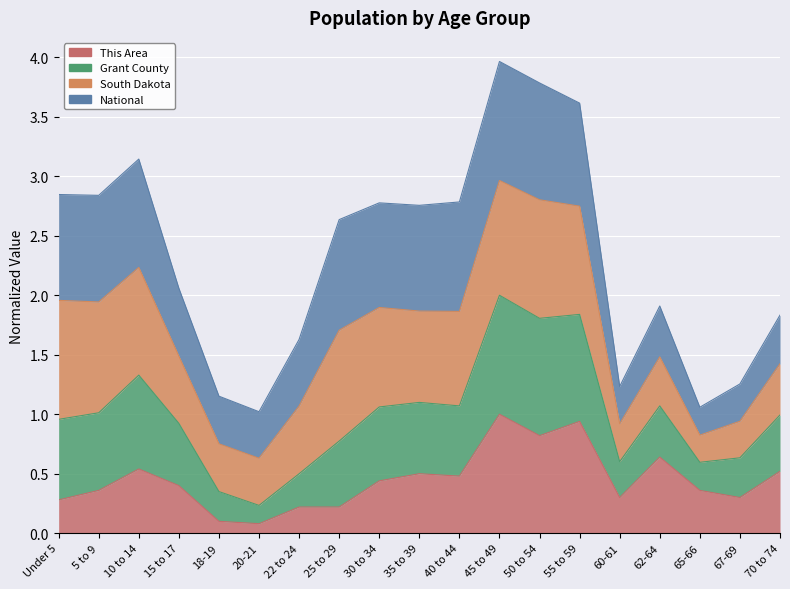

What is the minimum value shown in the chart?

0.1